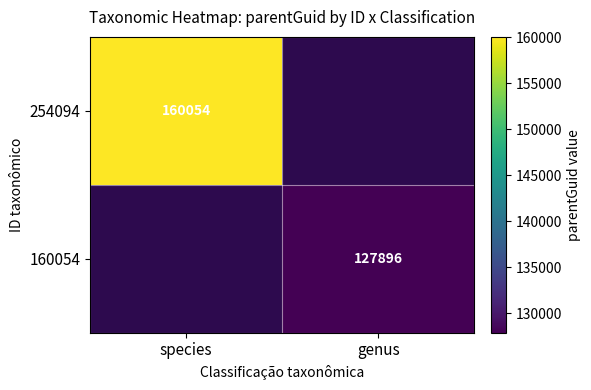

What is the smallest value displayed?

127896.0